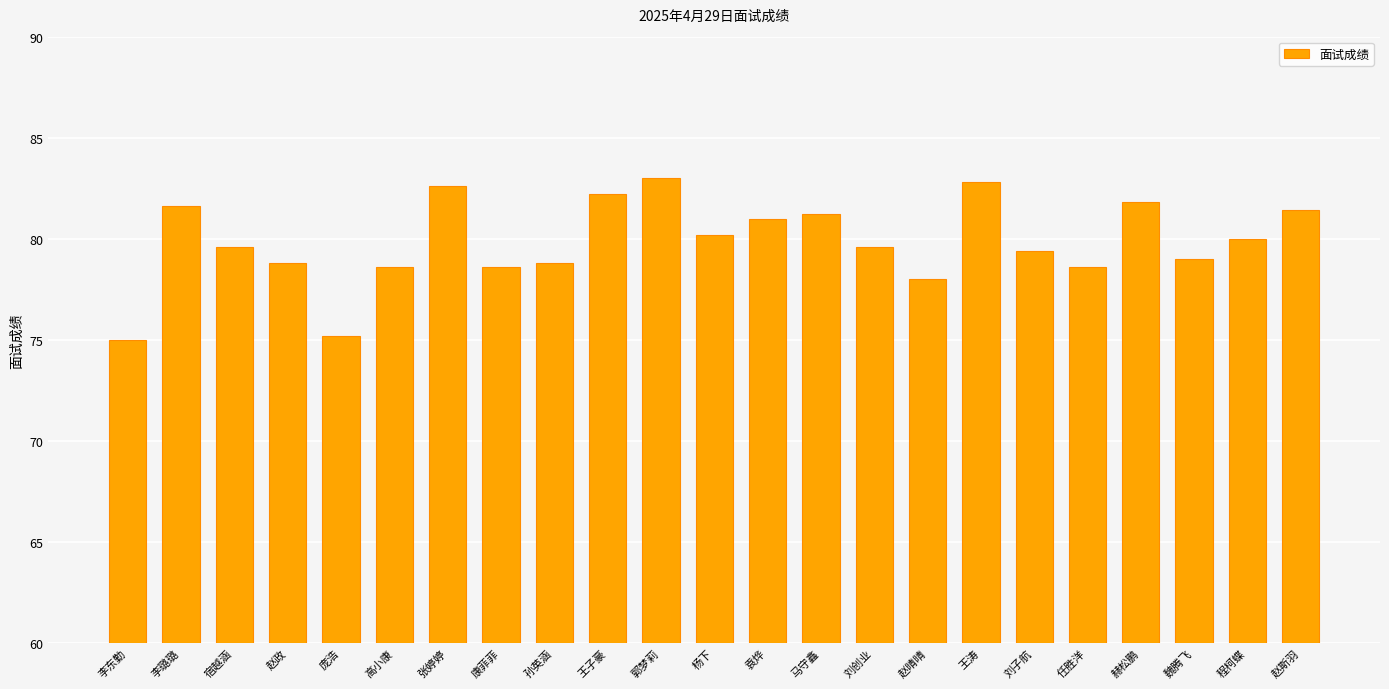

What is the minimum value shown in the chart?

75.0